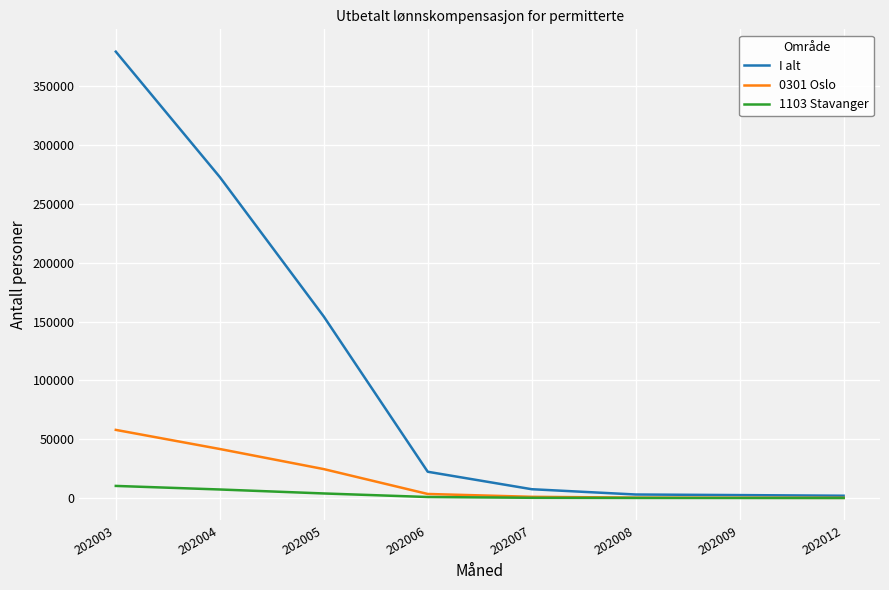

What are all the series names shown in the legend?

I alt, 0301 Oslo, 1103 Stavanger